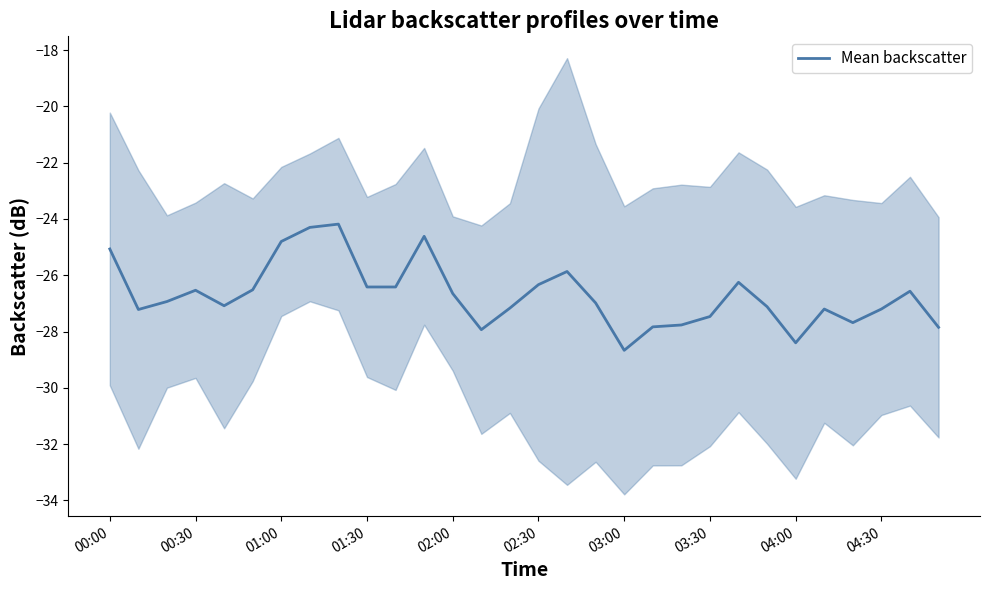

What is the lowest value of the Mean backscatter series?

-28.7